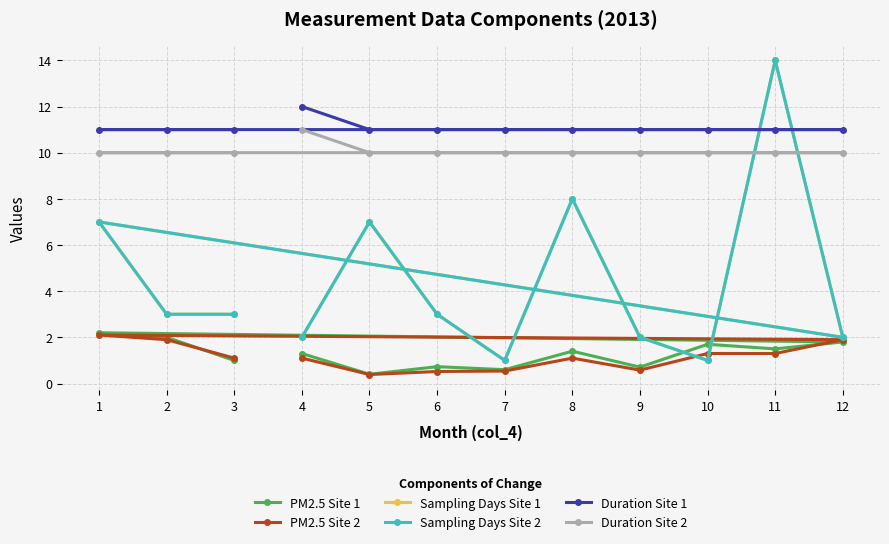

How many lines are shown in the chart?

6